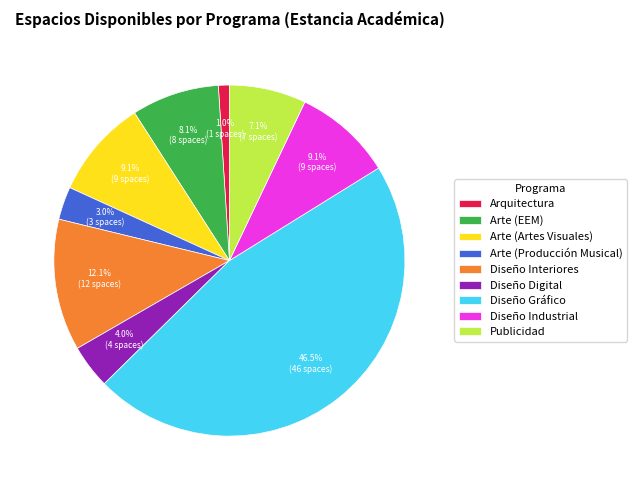

Does any single category account for the majority?

No